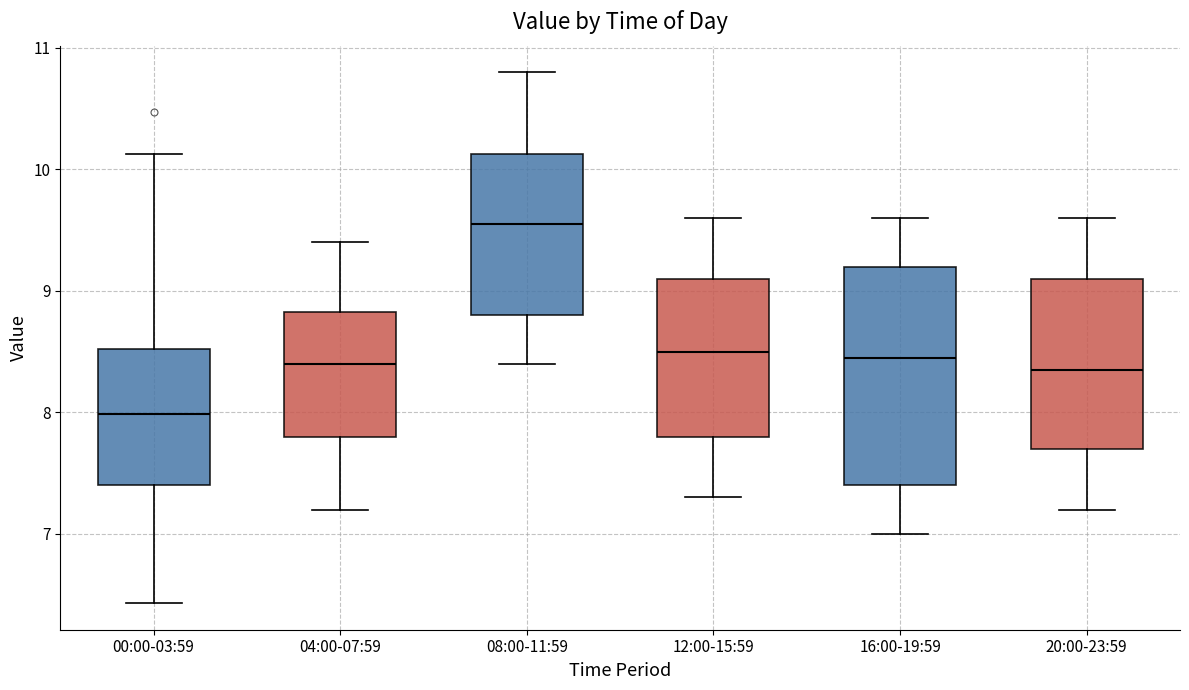

Reading left to right, transcribe this box plot: for each box, give where its median line is, the range the box spans, and where its two whiskers end, as read against the y-axis. The values are not printed on the chart, so give them approximately, as read against the axis.

00:00-03:59: median 8.0, box 7.4 to 8.5, whiskers 6.4 to 10.1
04:00-07:59: median 8.4, box 7.8 to 8.8, whiskers 7.2 to 9.4
08:00-11:59: median 9.6, box 8.8 to 10.1, whiskers 8.4 to 10.8
12:00-15:59: median 8.5, box 7.8 to 9.1, whiskers 7.3 to 9.6
16:00-19:59: median 8.5, box 7.4 to 9.2, whiskers 7.0 to 9.6
20:00-23:59: median 8.4, box 7.7 to 9.1, whiskers 7.2 to 9.6